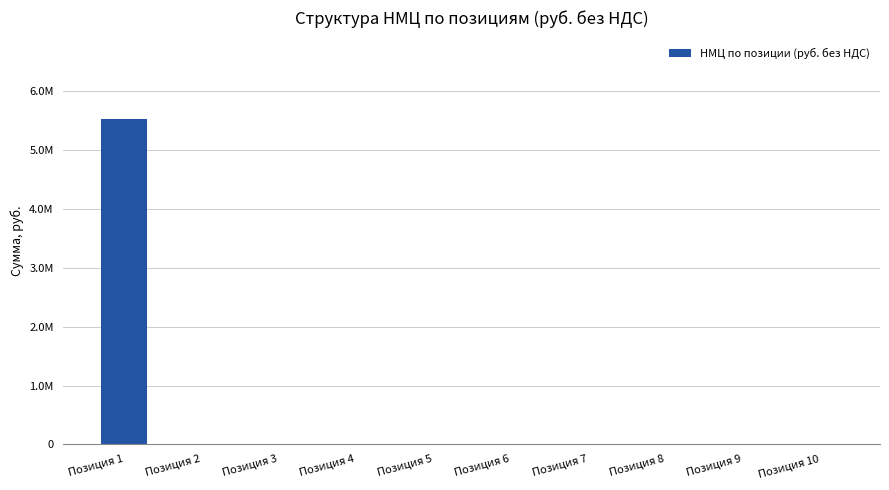

Rank the categories by value from lowest to highest.

Позиция 2, Позиция 3, Позиция 4, Позиция 5, Позиция 6, Позиция 7, Позиция 8, Позиция 9, Позиция 10, Позиция 1